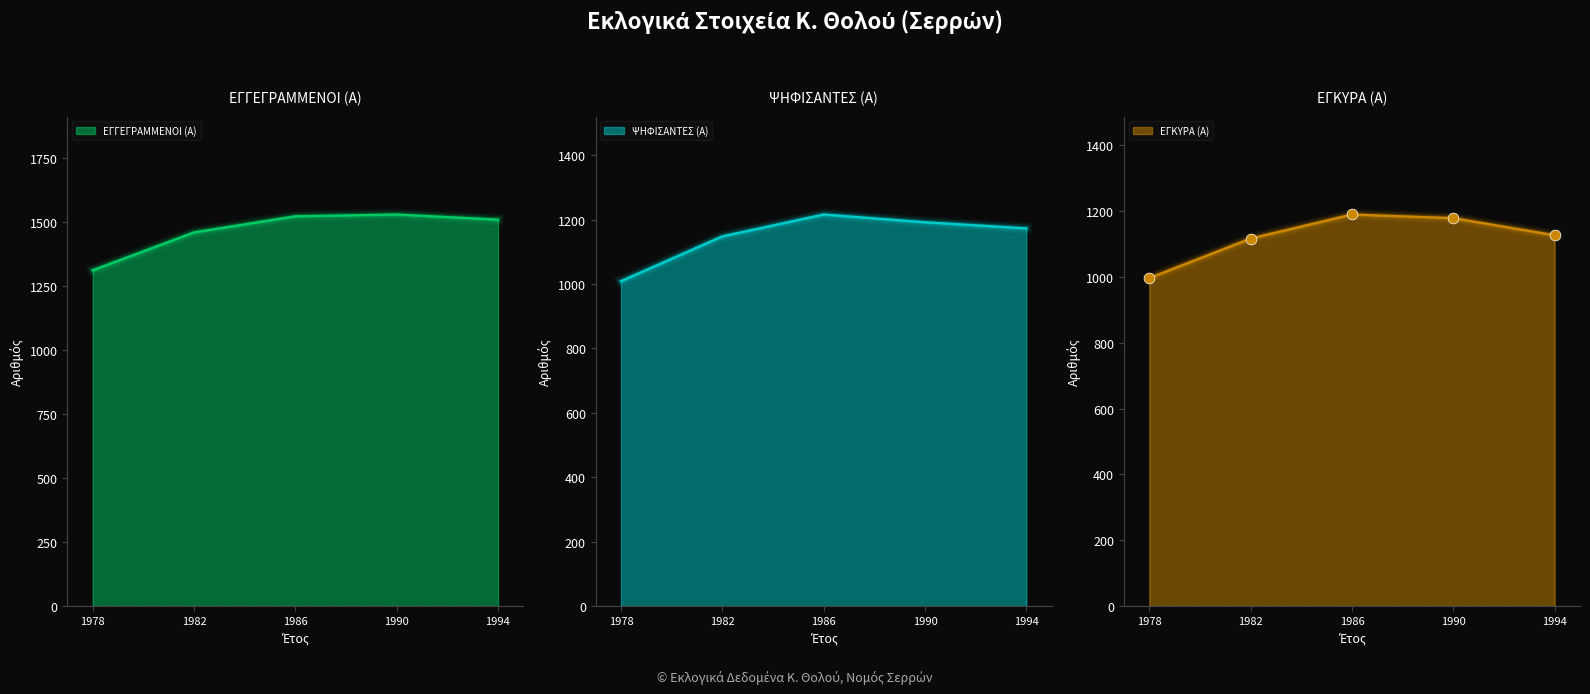

Which series reaches the minimum Y coordinate?

ΕΓΚΥΡΑ (Α)